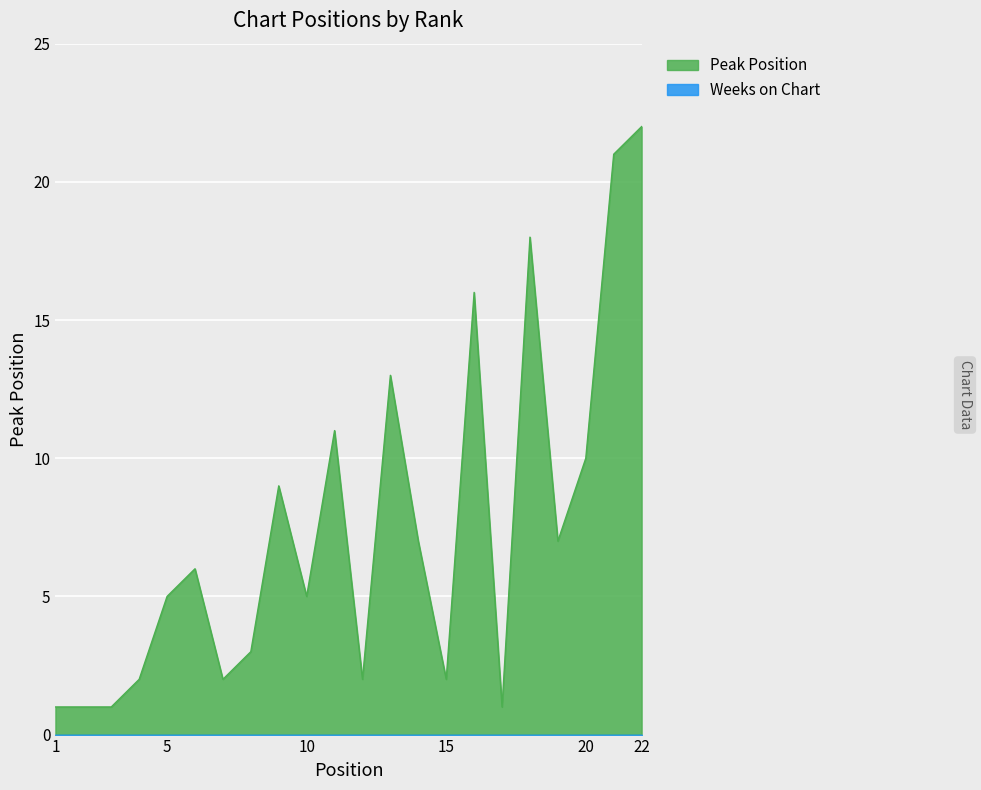

What value does the data have at 16, to the nearest 5?

15